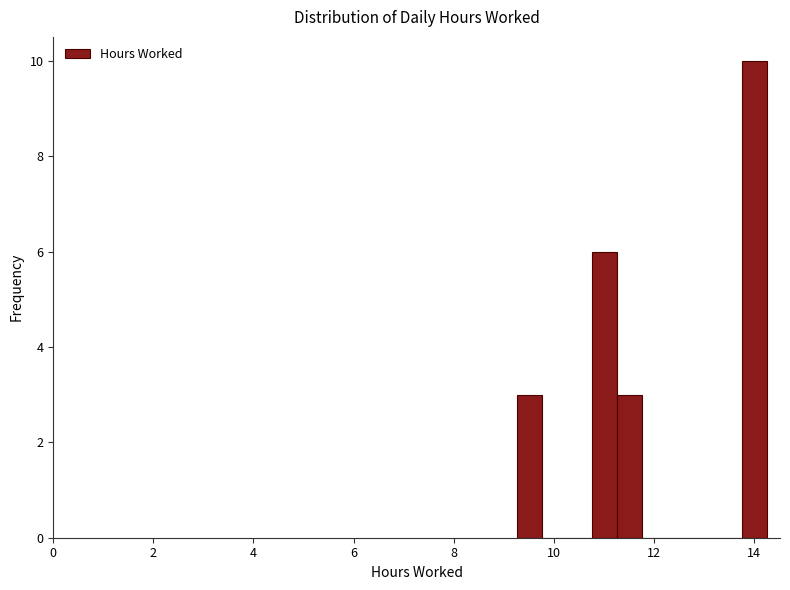

Read against the x-axis, roughly where is the centre of the tallest bar?

14.0